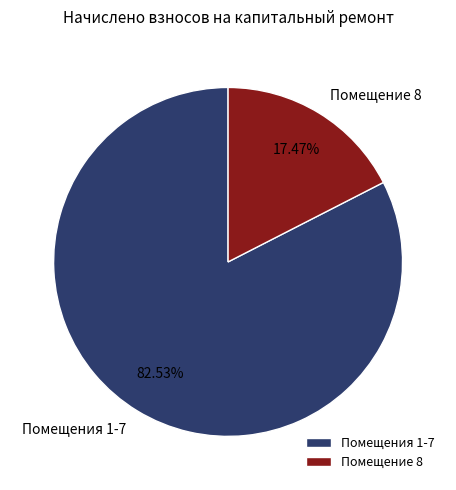

Is the sum of Помещение 8 and Помещения 1-7 greater than half?

Yes